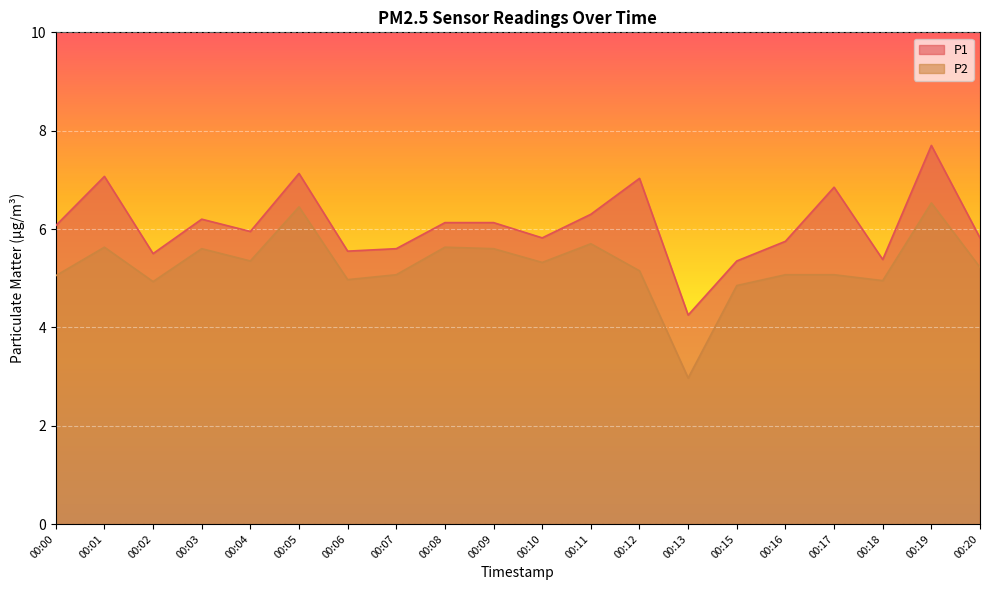

Rank the series at 00:08 from highest to lowest value.

P1, P2